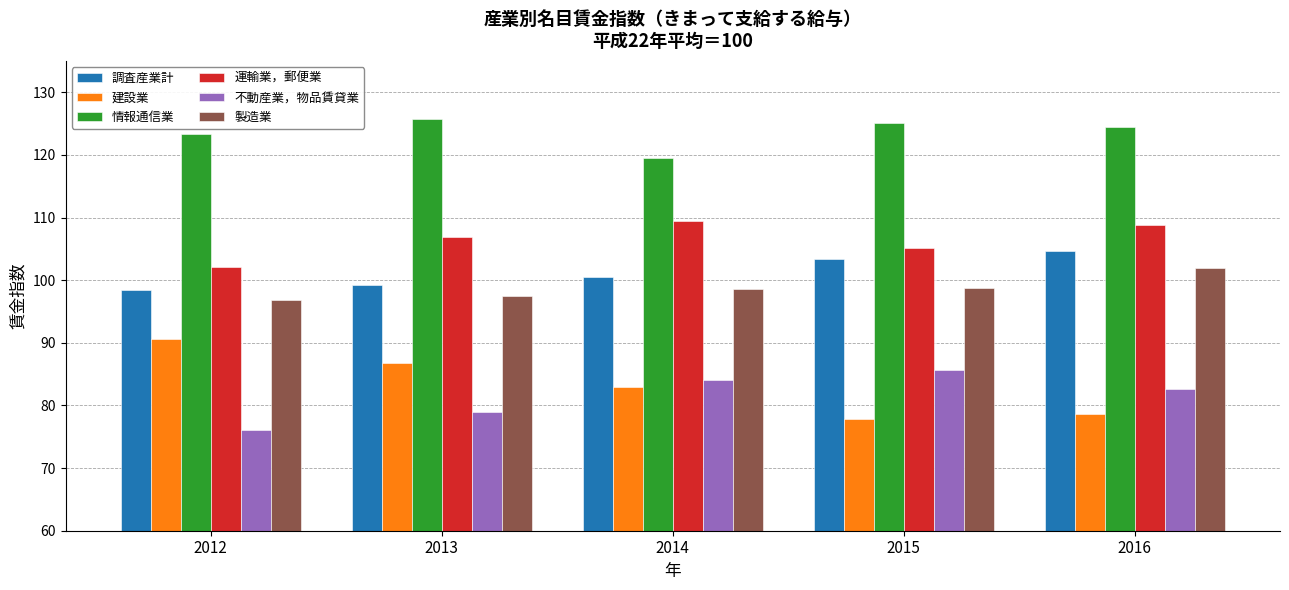

What is the difference between the maximum and minimum values in the 建設業 series?

12.8